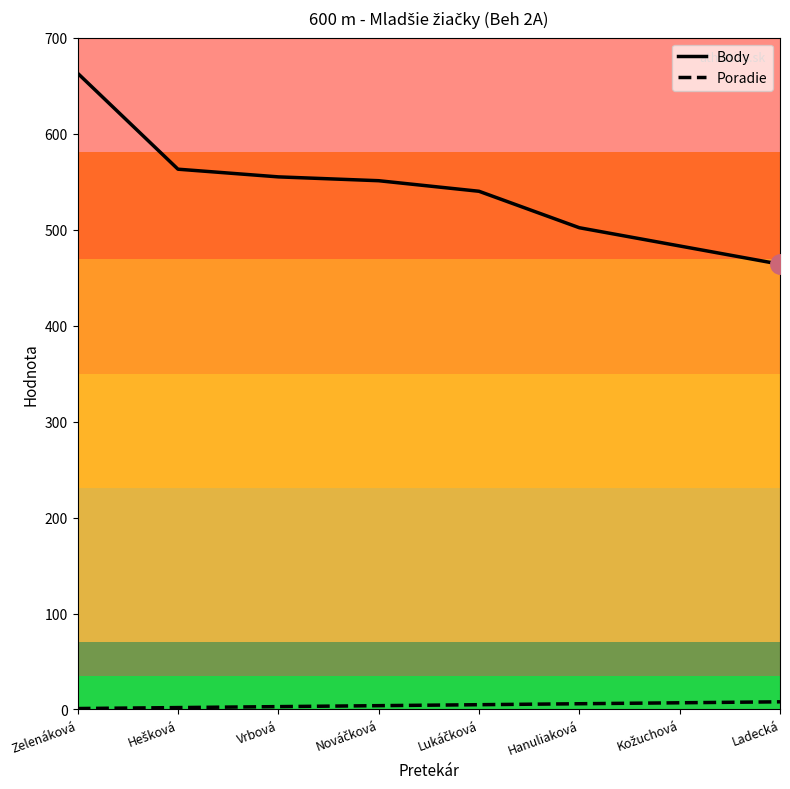

Rank the series by their average value, from lowest to highest.

Poradie, Body